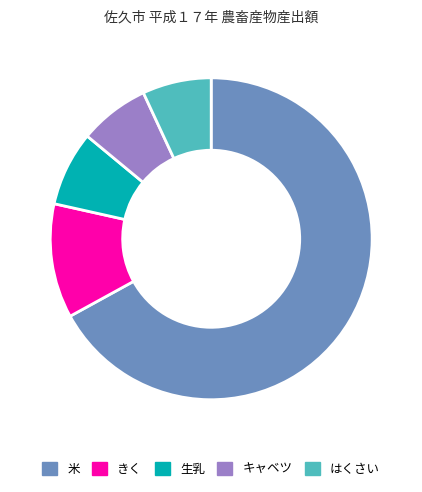

Combined, do きく and 米 account for over 50%?

Yes